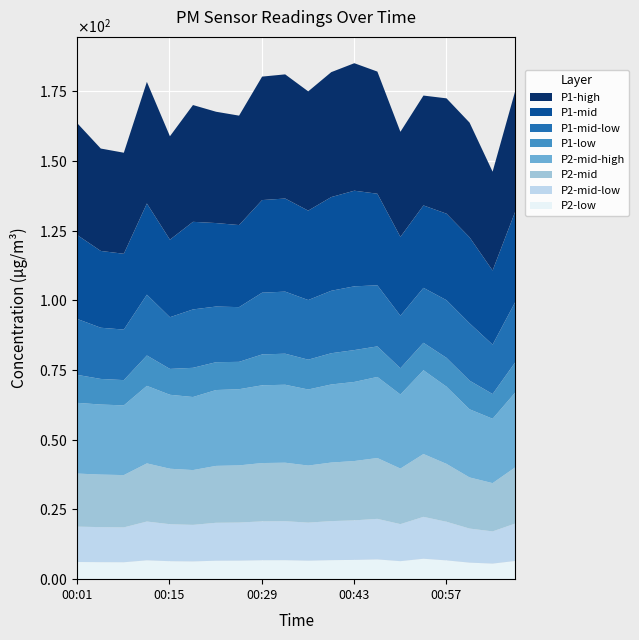

What are all the series names shown in the legend?

P1-high, P1-mid, P1-mid-low, P1-low, P2-mid-high, P2-mid, P2-mid-low, P2-low